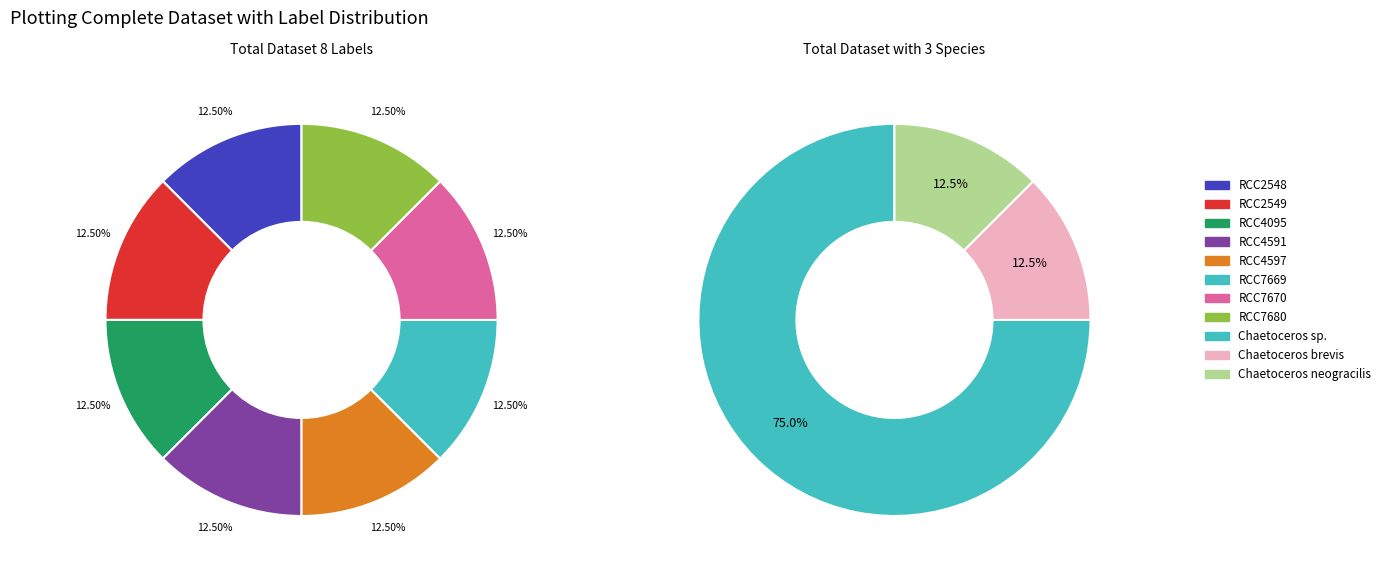

Do RCC7670 and RCC4591 together represent more than half of the pie?

No